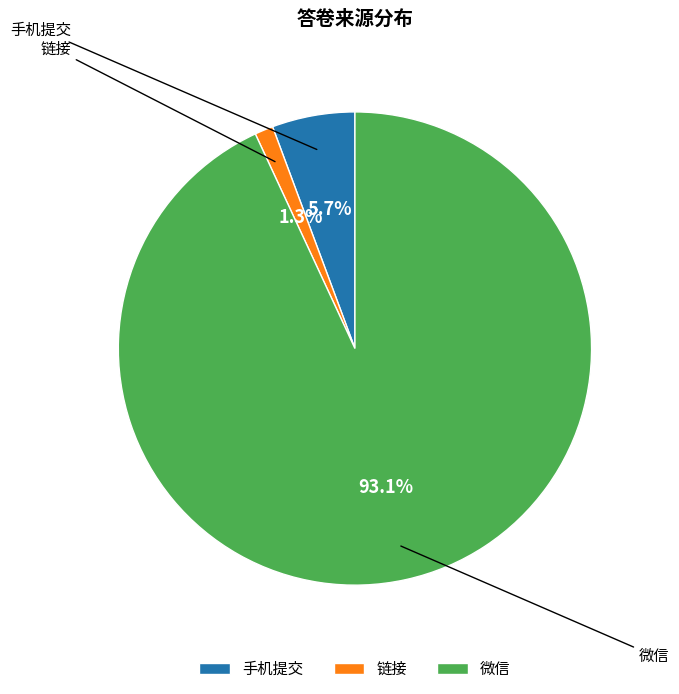

How many slices are in this pie chart?

3